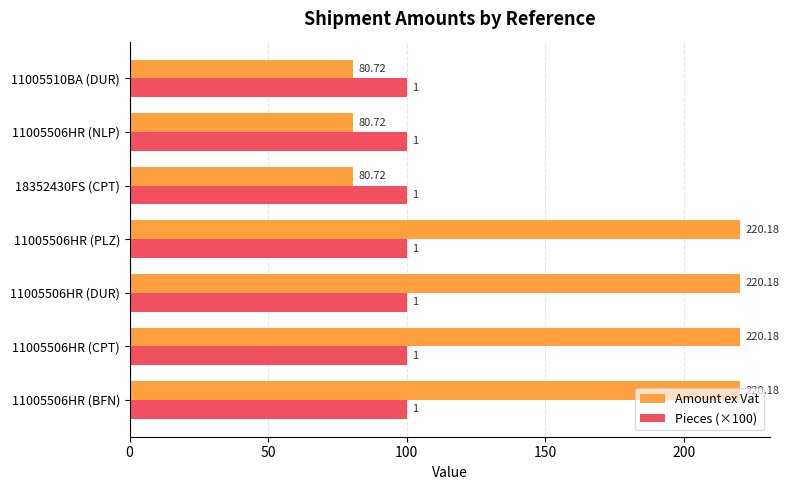

What is the average value of the Pieces (×100) series?

100.0